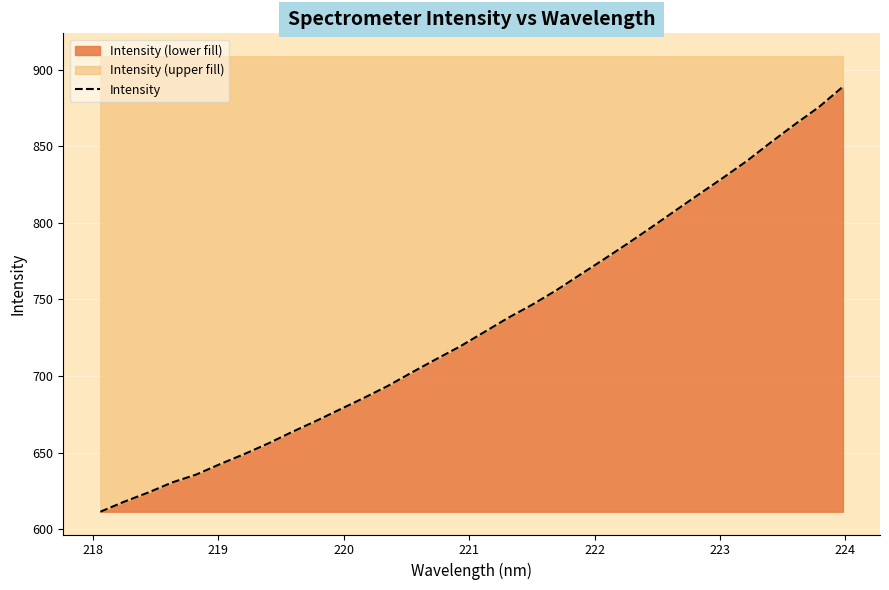

How many data points are above 728?

16